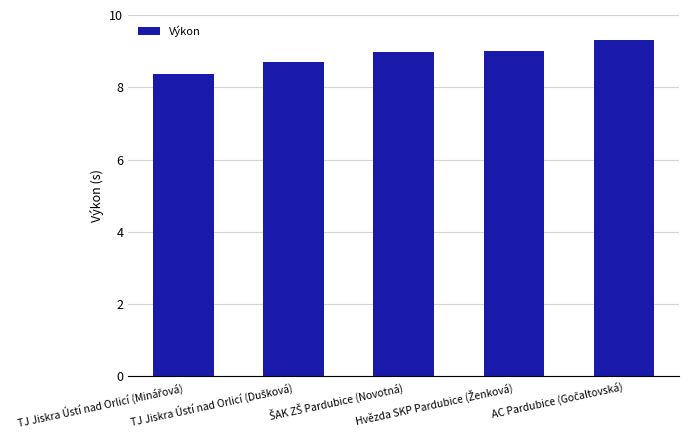

What is the sum of all values?

44.4